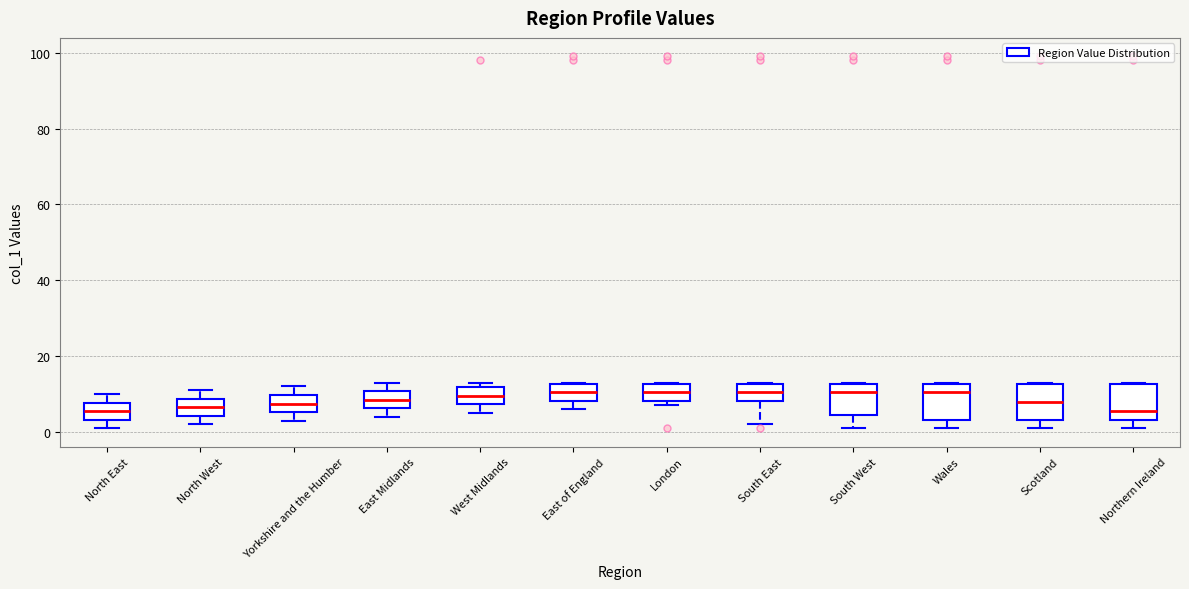

Where does the lower whisker of the box for Wales end on the y-axis? The values are not printed on the chart, so give them approximately, as read against the axis.

2